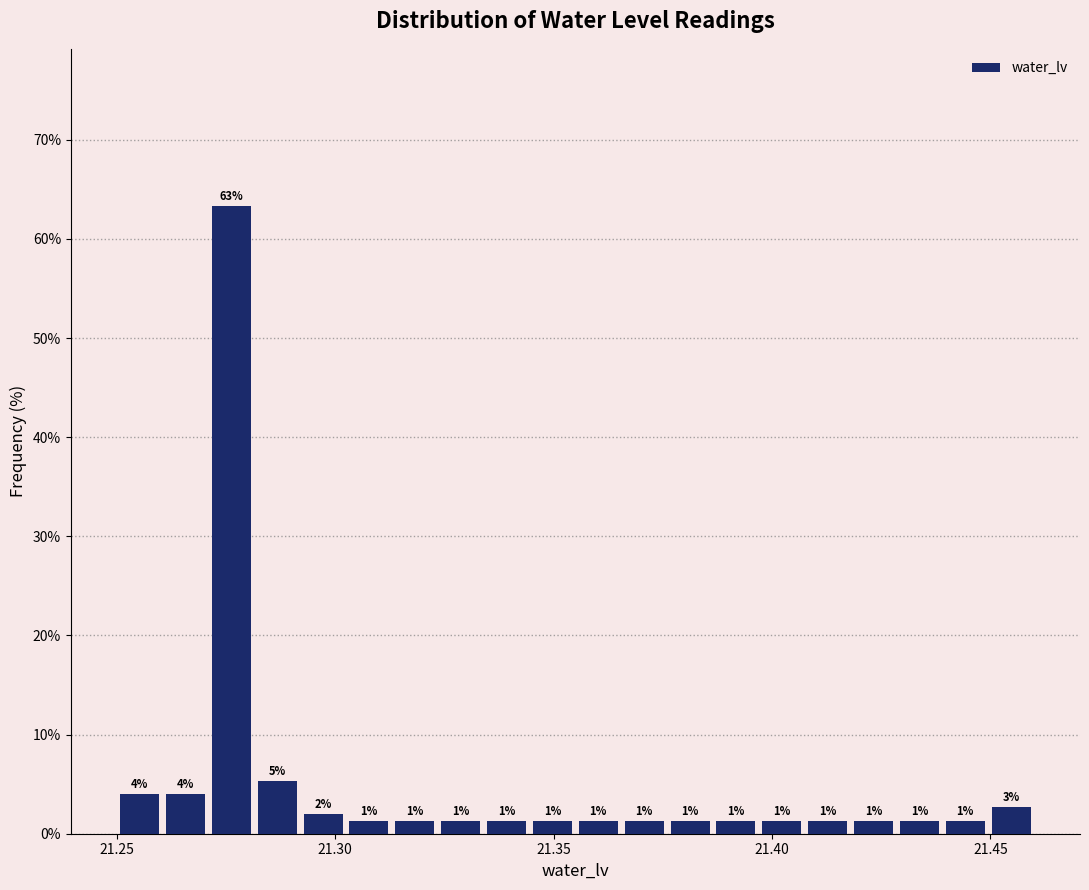

Around what value on the x-axis is the tallest bar? Give the approximate position of its centre, as read against the axis.

21.275